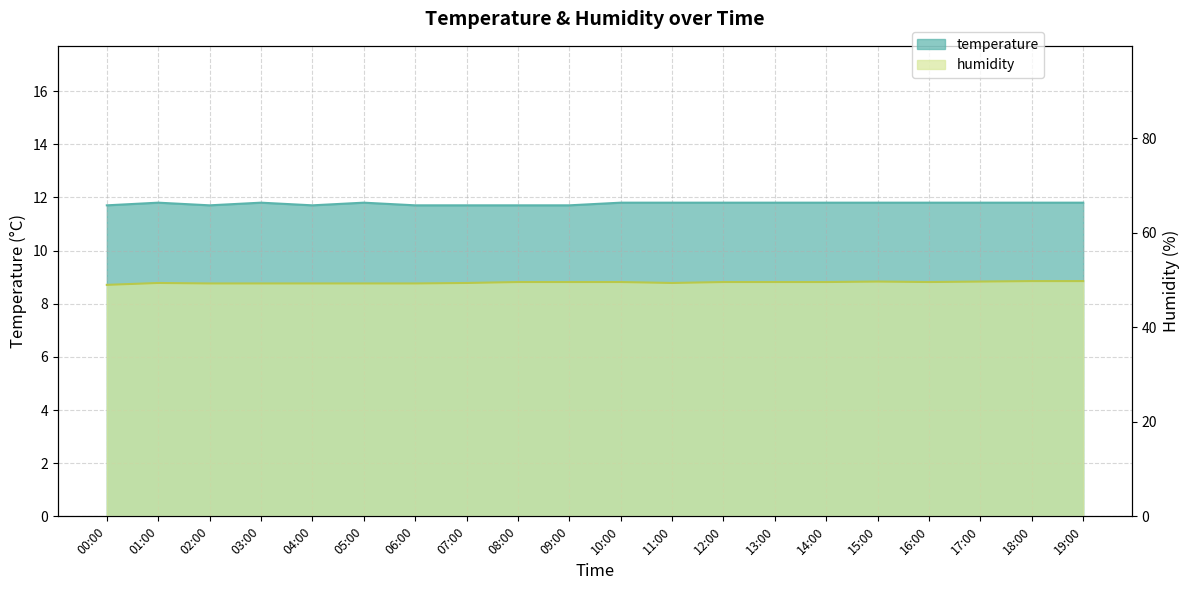

Is it true that humidity equals 49.8 at 19:00?

True